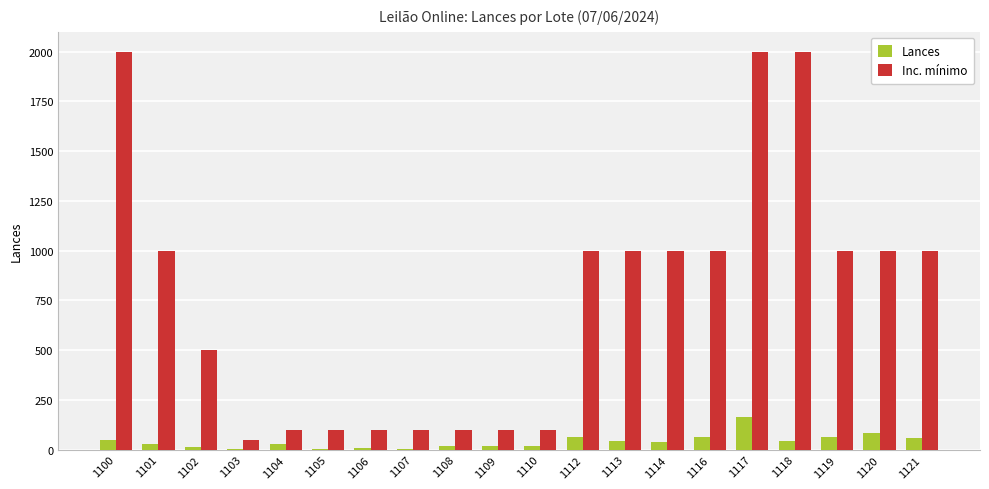

Between 1113 and 1117, which series saw the biggest shift?

Inc. mínimo